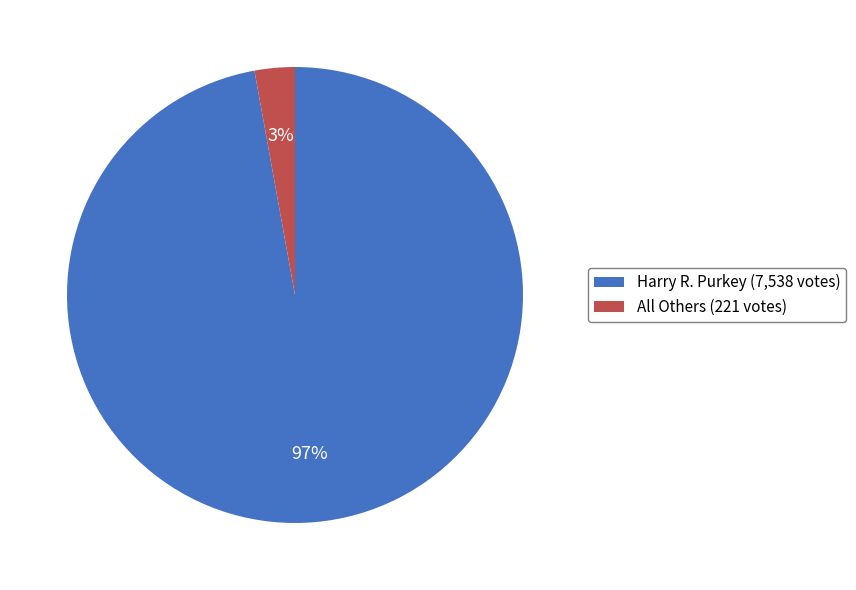

Is the sum of Harry R. Purkey and All Others greater than half?

Yes